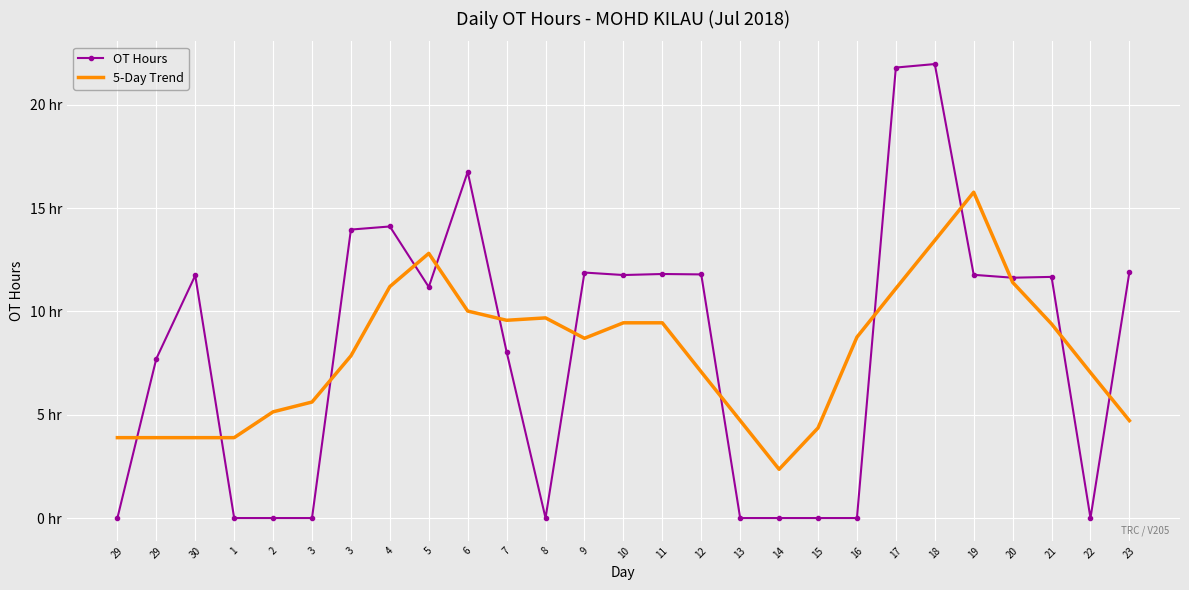

What are all the series names shown in the legend?

OT Hours, 5-Day Trend